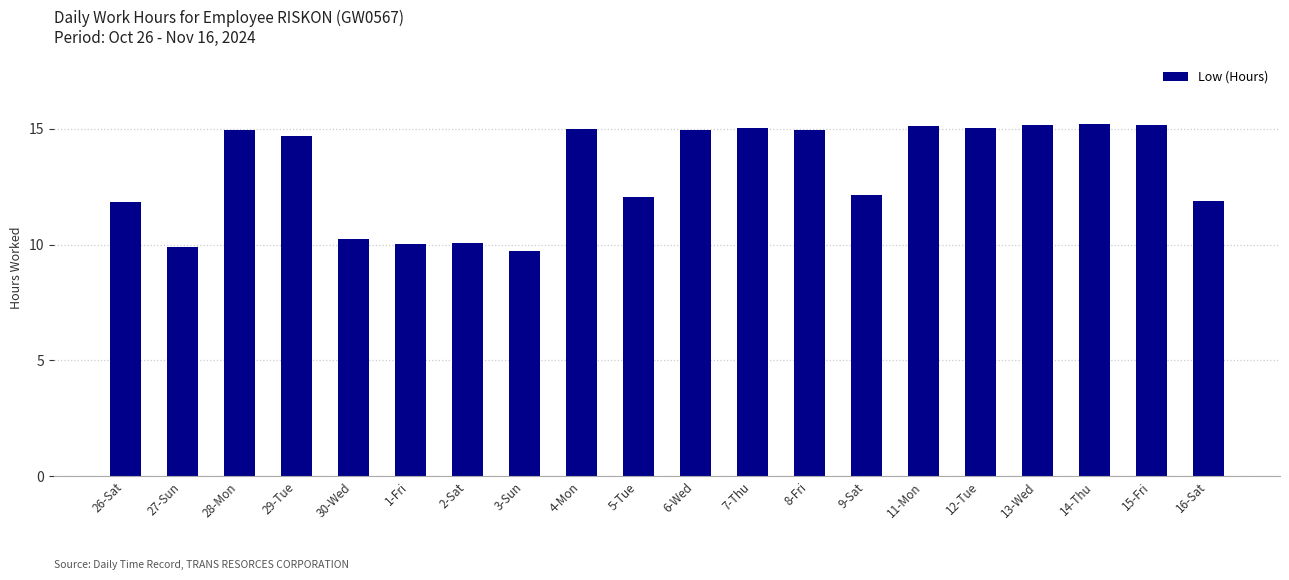

What is the greatest value displayed?

15.2